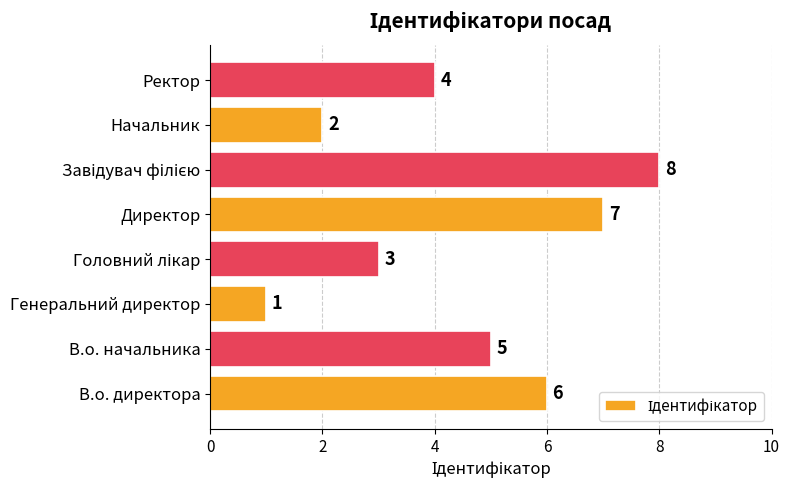

Is it true that the value at Директор is 11?

False